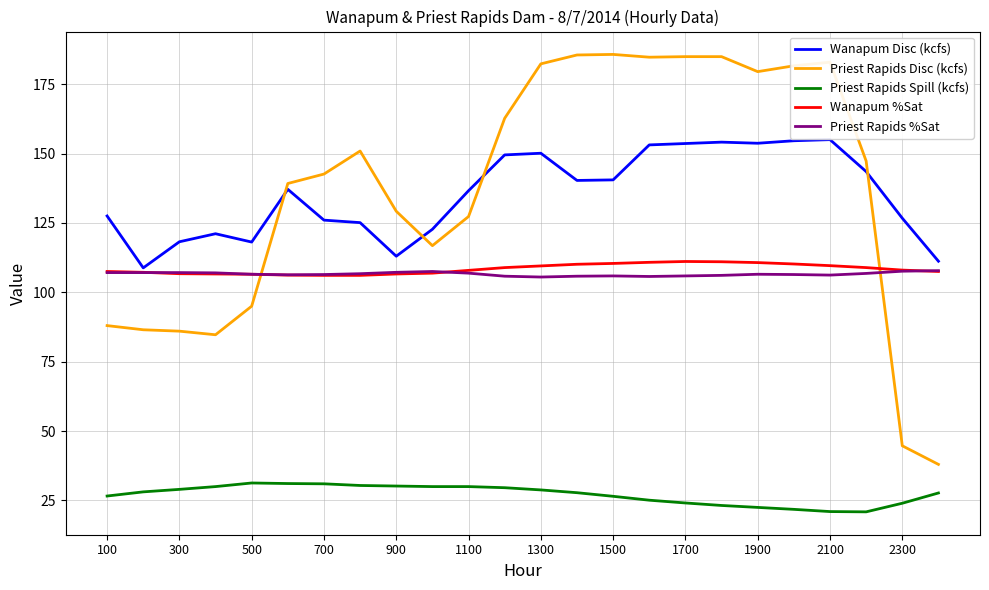

What is the maximum value shown in the chart?

185.7